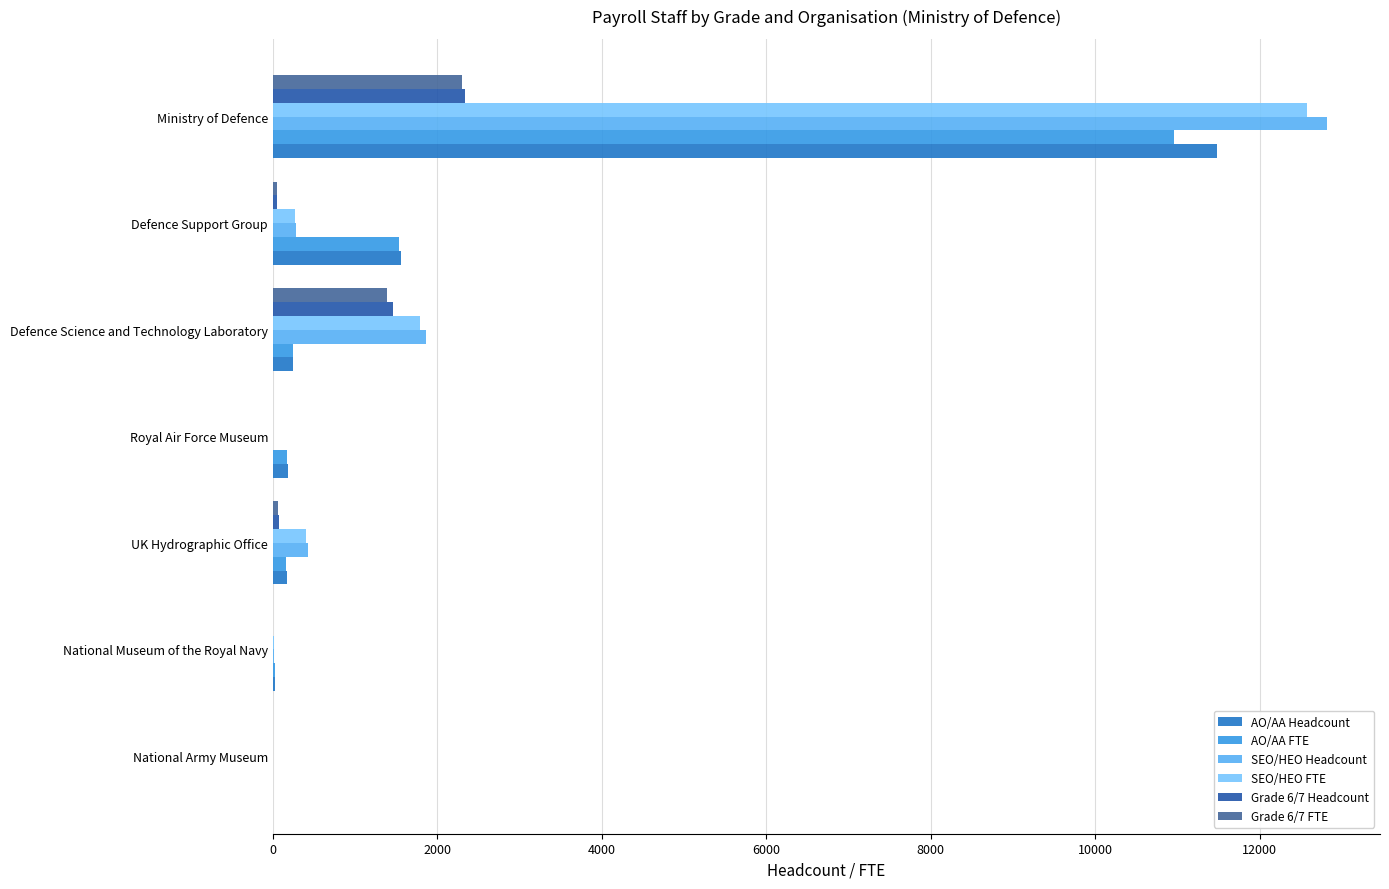

Is the value of SEO/HEO Headcount at Defence Support Group greater than the value of AO/AA Headcount at National Army Museum?

Yes